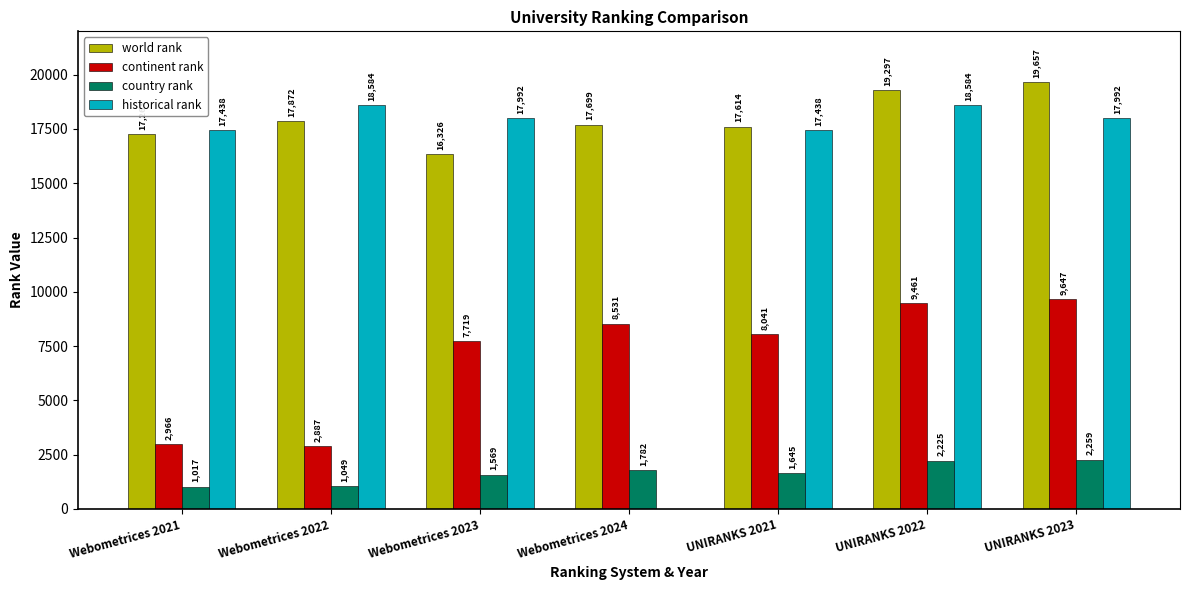

The value of world rank at UNIRANKS 2023 is 19657.0. True or false?

True